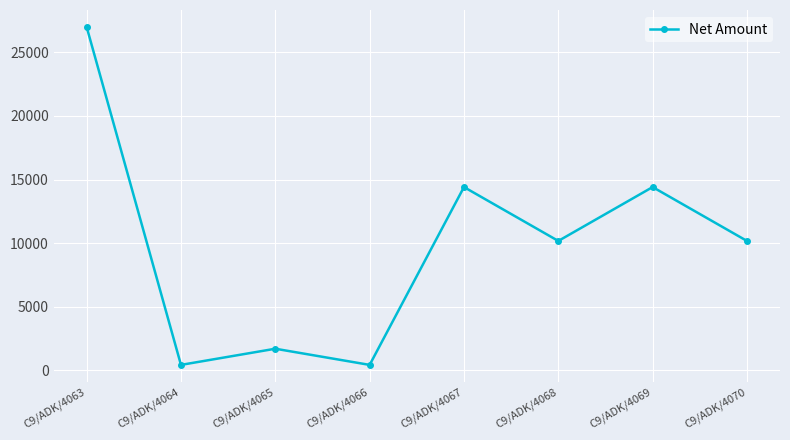

What is the sum of all values?

78694.9